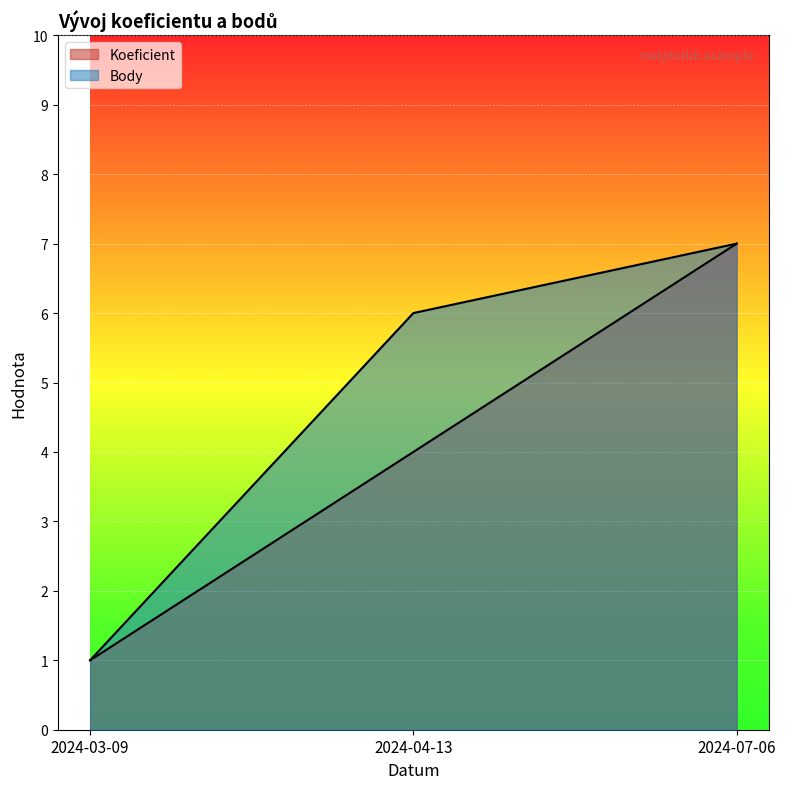

List the series in order of their overall mean, lowest first.

Koeficient, Body